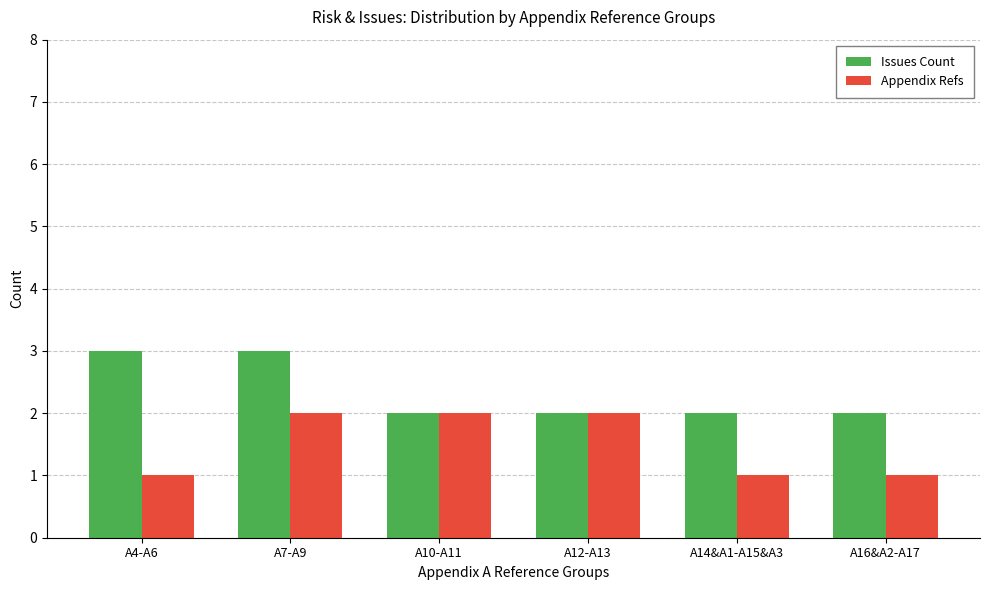

Rank the series by their maximum value, from lowest to highest.

Appendix Refs, Issues Count